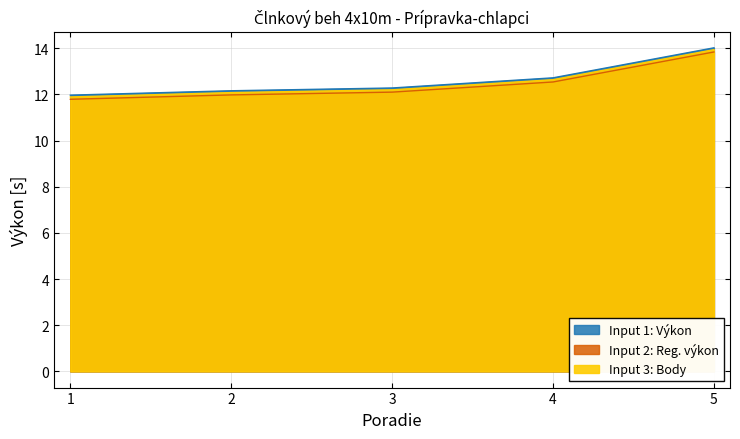

Which has a higher value, 1 or 3?

3